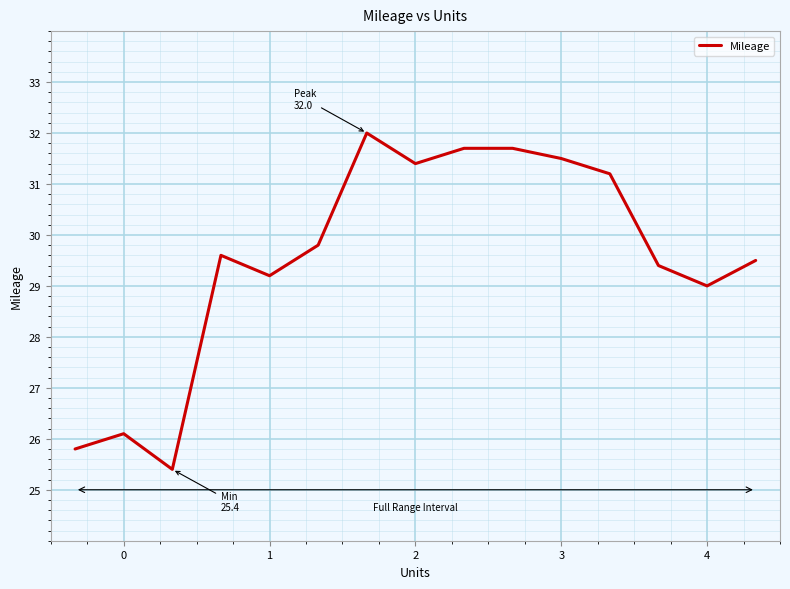

What is the difference between the maximum and minimum values?

6.6